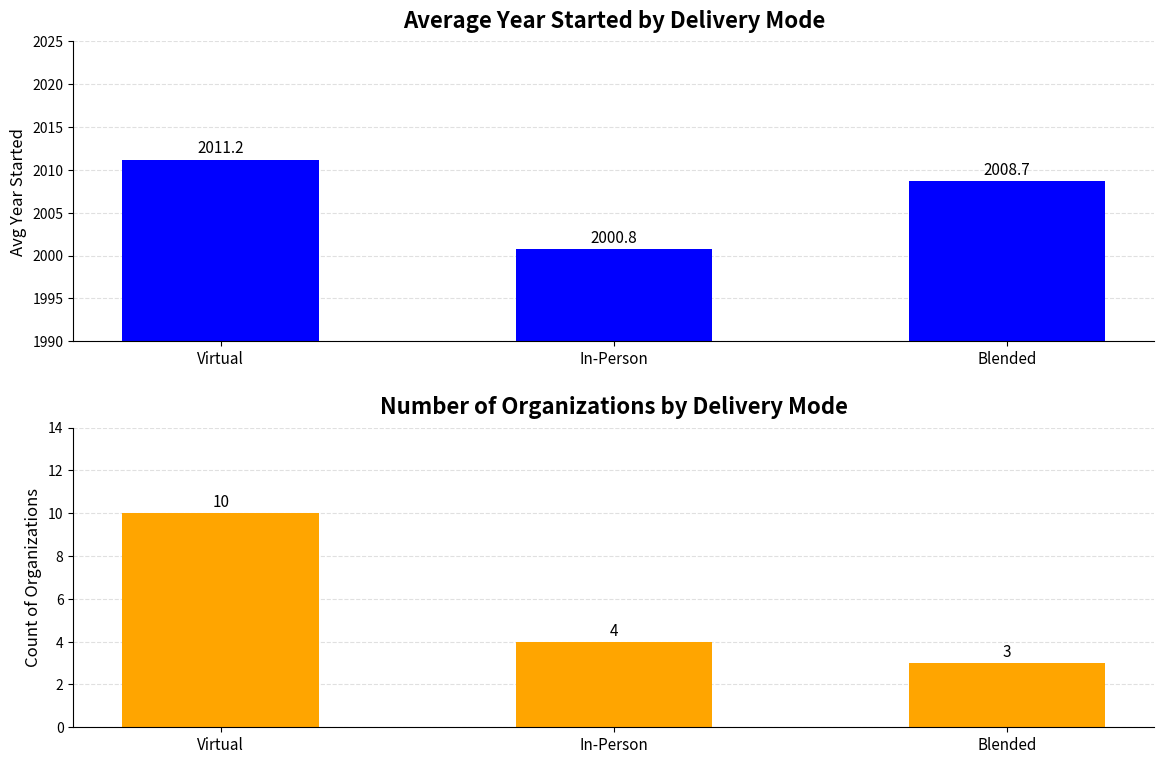

Reading left to right, list all the values displayed in this chart.

Avg Year Started: Virtual=2011.2	In-Person=2000.8	Blended=2008.7
Count of Organizations: Virtual=10.0	In-Person=4.0	Blended=3.0